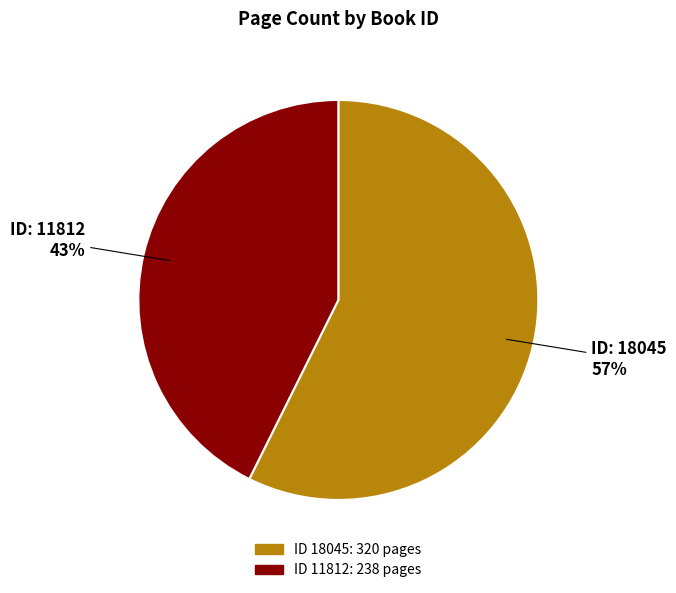

To the nearest percent, what is the average slice percentage?

50%